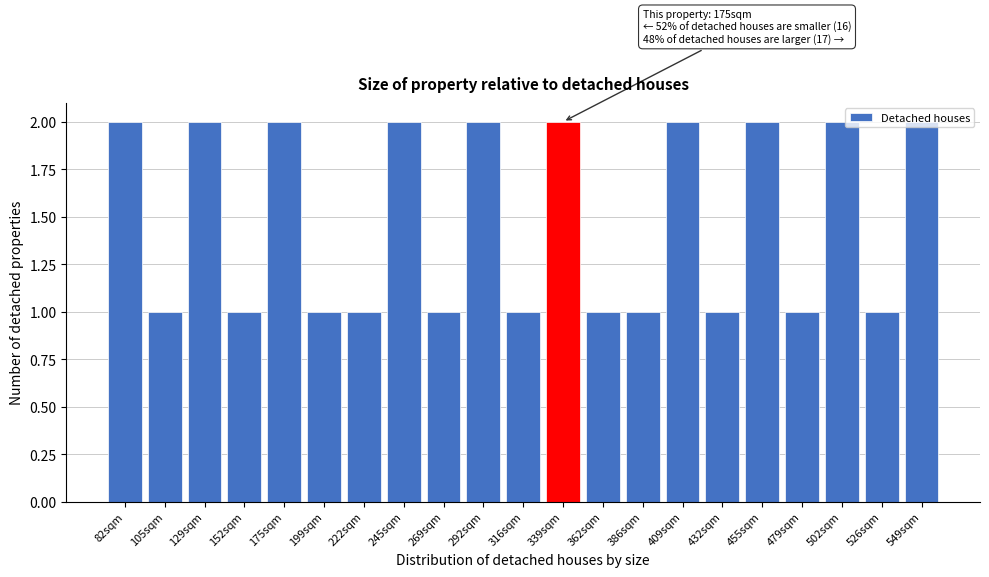

What is the value of the 7th bar from the left?

1